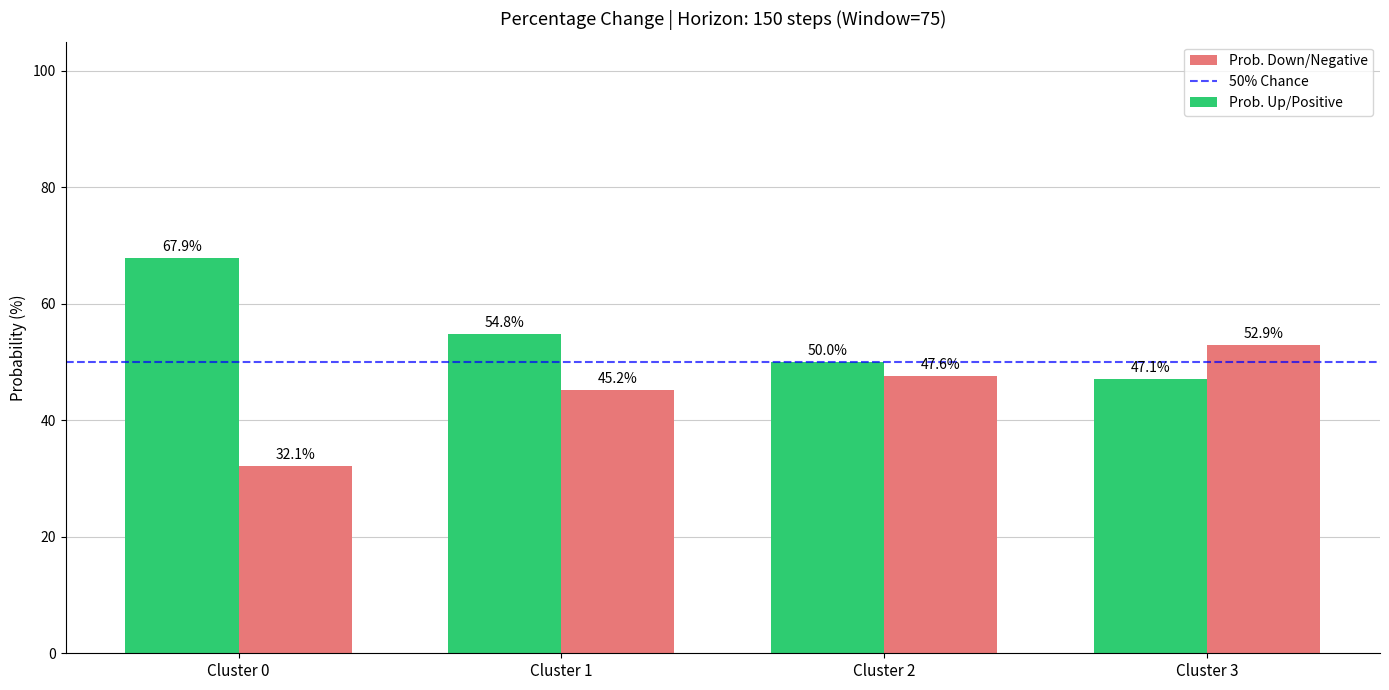

Is the value of Prob. Up/Positive at Cluster 3 greater than the value of Prob. Down/Negative at Cluster 2?

No